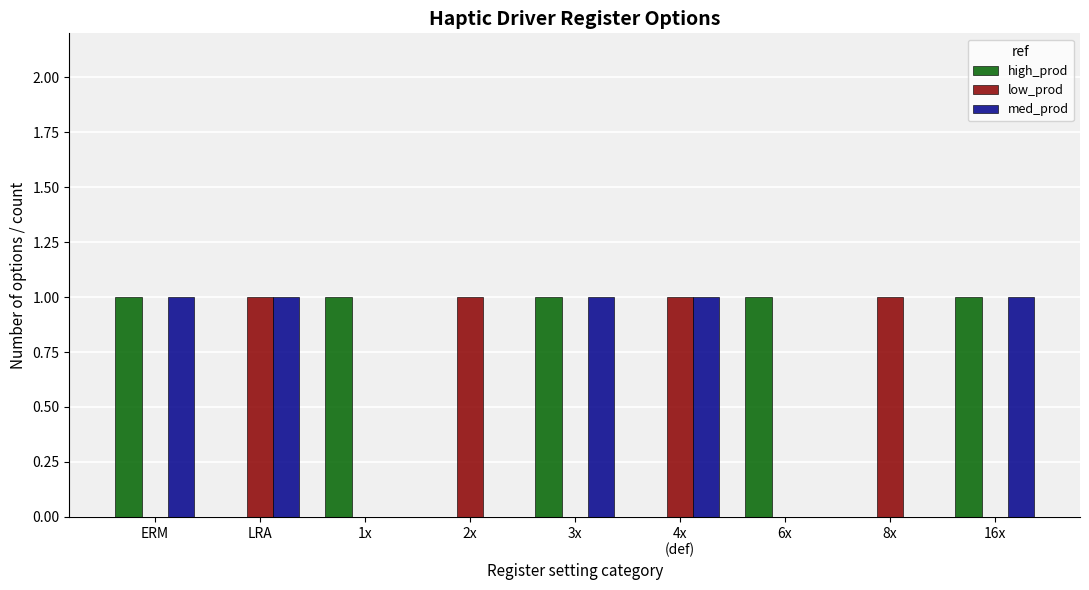

What is the sum of all low_prod values?

4